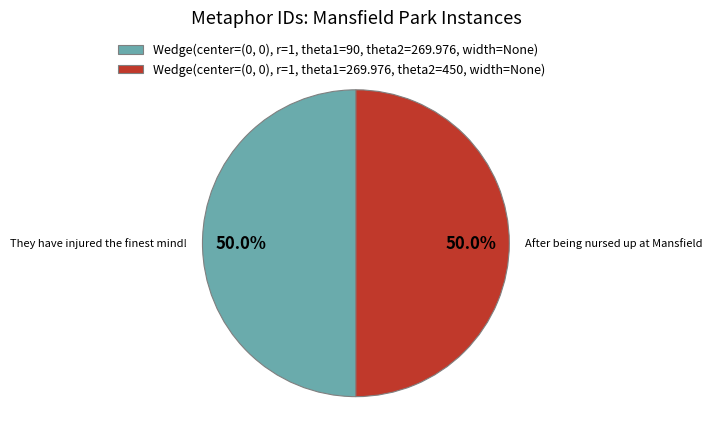

What percentage do After being nursed up at Mansfield and They have injured the finest mind! together represent?

100.0%